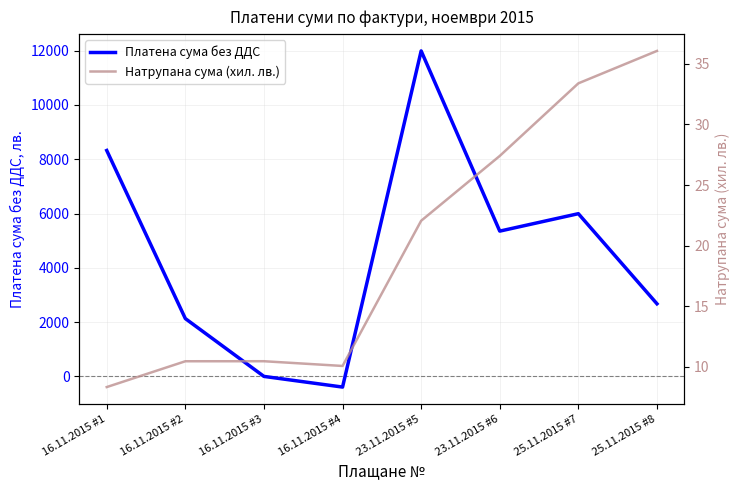

At which category does Натрупана сума (хил. лв.) reach its first local valley?

16.11.2015 #4